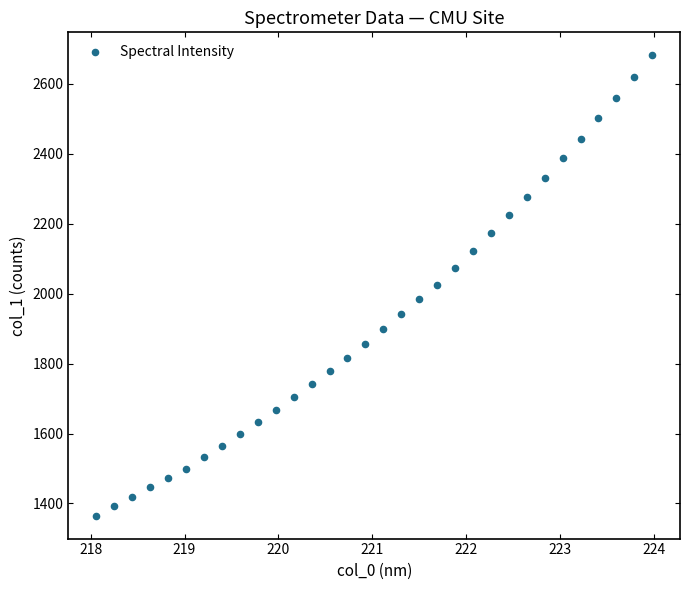

What is the range of Y values (max minus min)?

1316.4